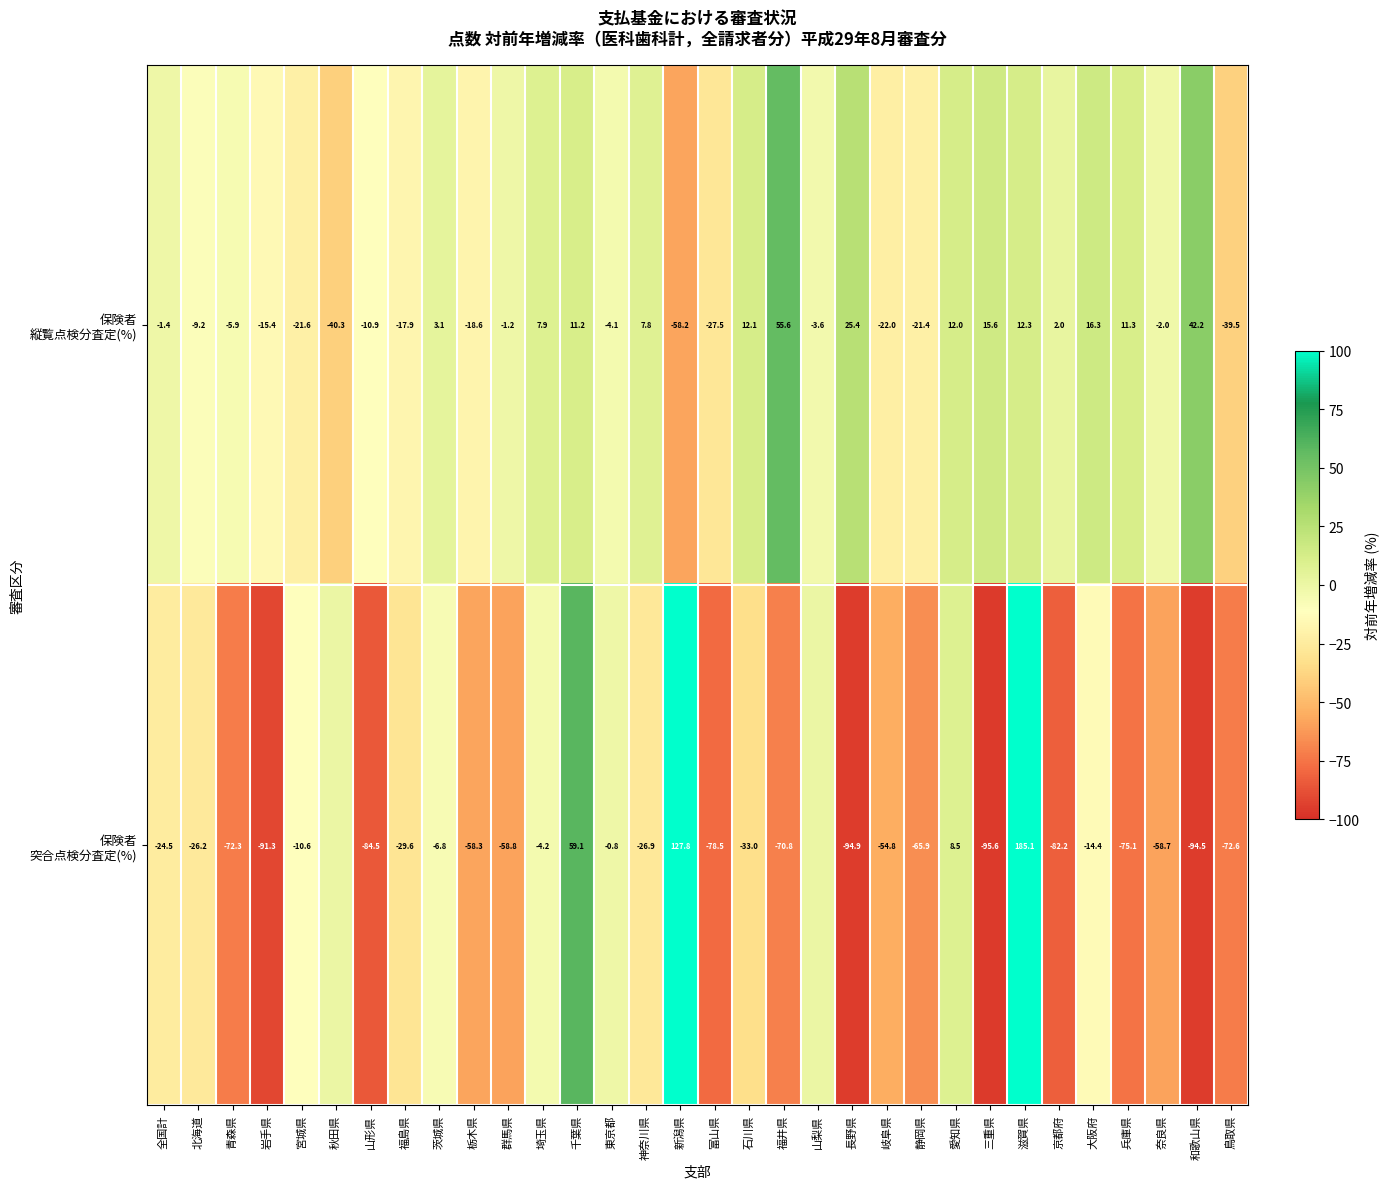

What is the total value across all series at 東京都?

-4.9